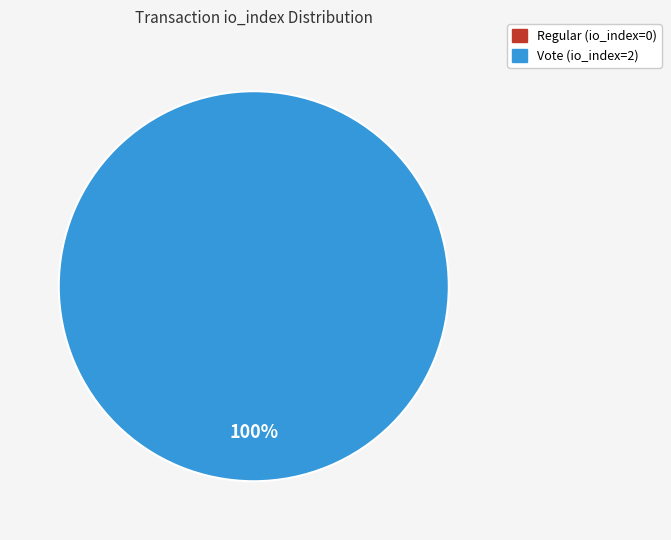

Rank the categories by value from highest to lowest.

Vote (io_index=2), Regular (io_index=0)